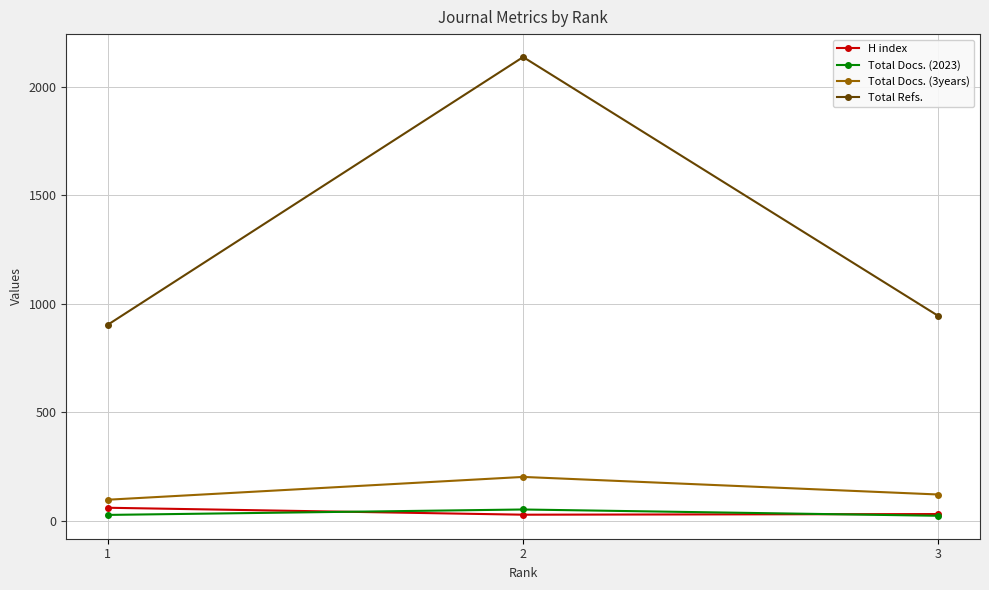

What is the maximum value shown in the chart?

2137